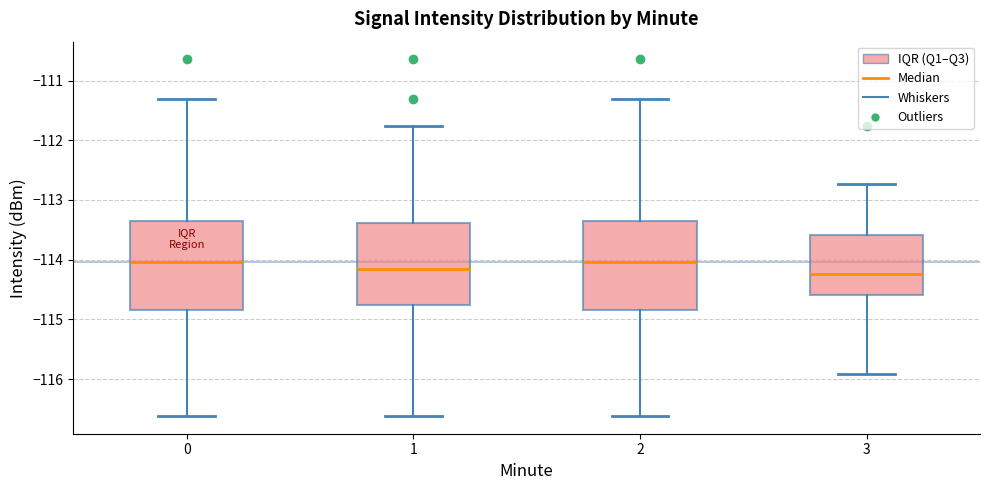

Reading left to right, transcribe this box plot: for each box, give where its median line is, the range the box spans, and where its two whiskers end, as read against the y-axis. The values are not printed on the chart, so give them approximately, as read against the axis.

0: median -114.0, box -114.8 to -113.4, whiskers -116.6 to -111.3
1: median -114.2, box -114.8 to -113.4, whiskers -116.6 to -111.8
2: median -114.0, box -114.8 to -113.4, whiskers -116.6 to -111.3
3: median -114.2, box -114.6 to -113.6, whiskers -115.9 to -112.7